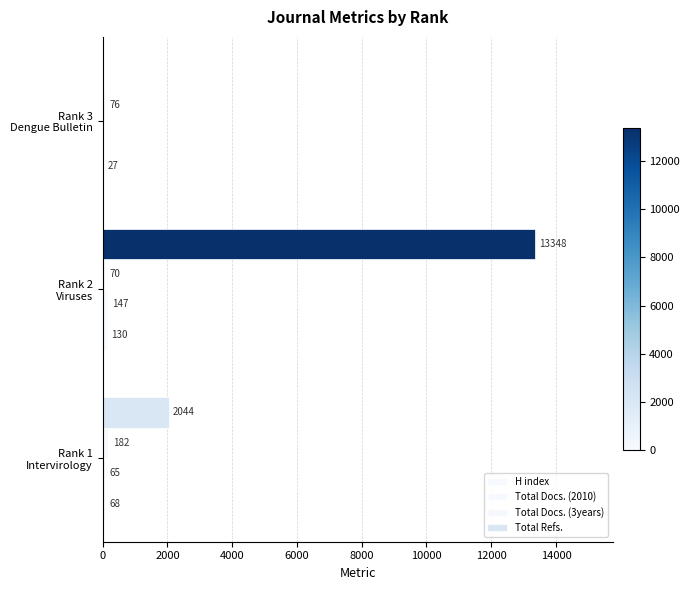

Count the number of data series in this chart.

4